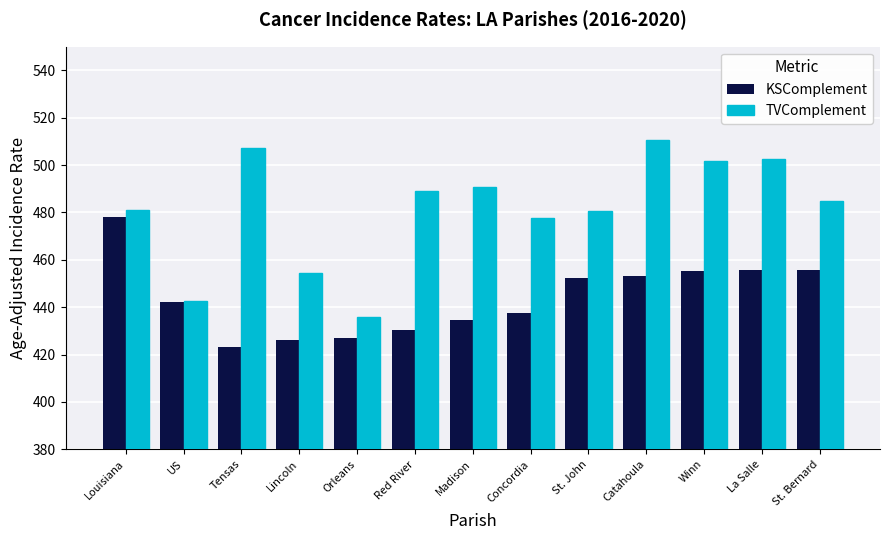

At which label does TVComplement reach its minimum?

Orleans